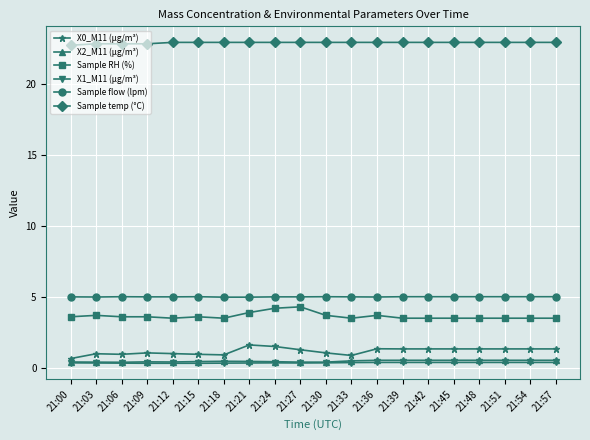

The X0_M11 (μg/m³) series shows 1.3 at 21:42. True or false?

True